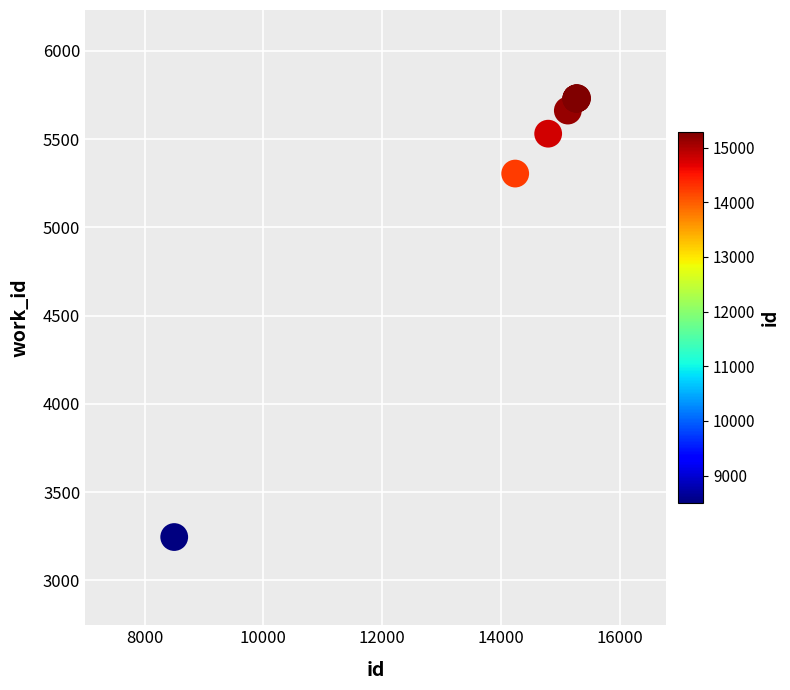

What Y value in the scatter plot is closest to 4488?

5305